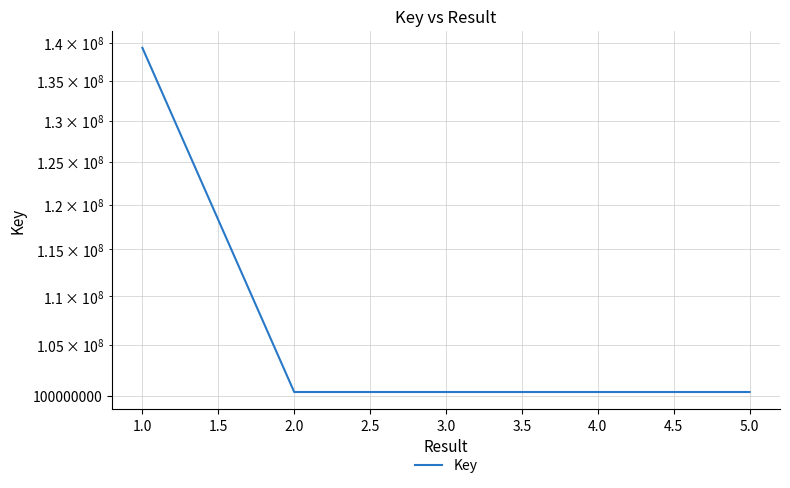

Which has a higher value, 3.0 or 4.0?

3.0